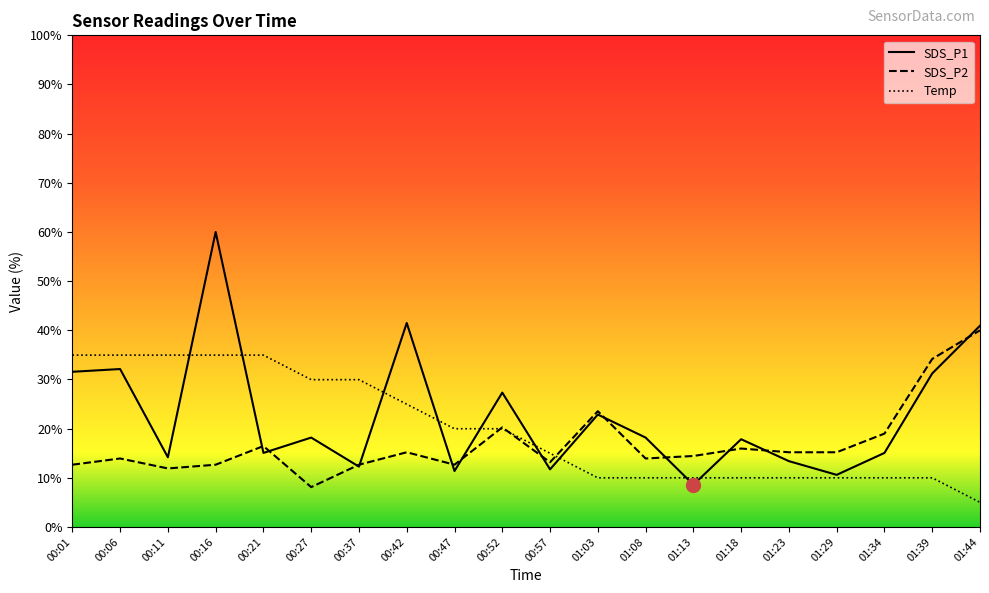

Rank the series by their average value, from highest to lowest.

SDS_P1, Temp, SDS_P2